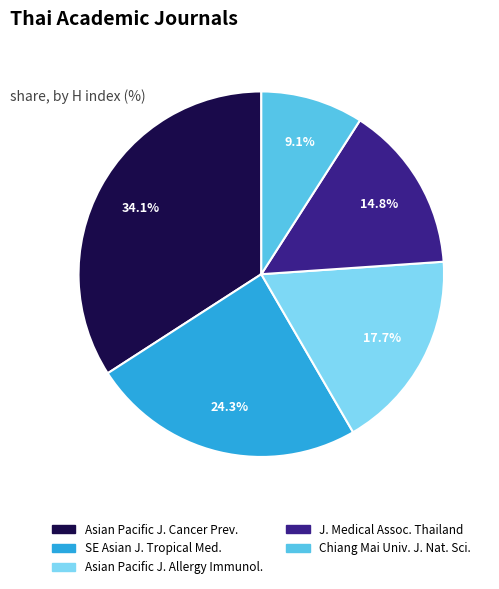

How many segments does this pie chart have?

5